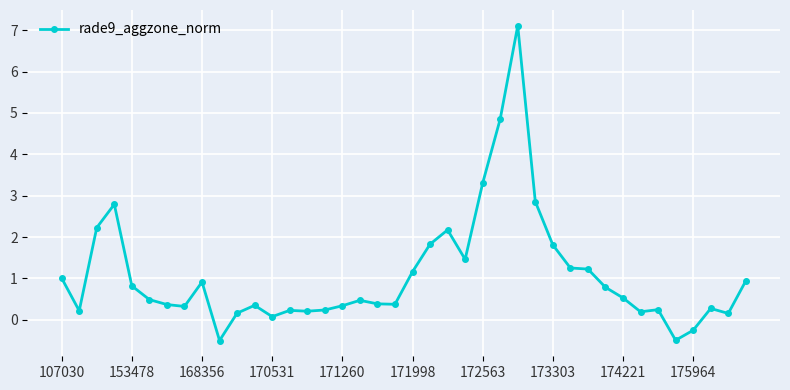

True or false: there are more than 0 points higher than both neighbors.

True